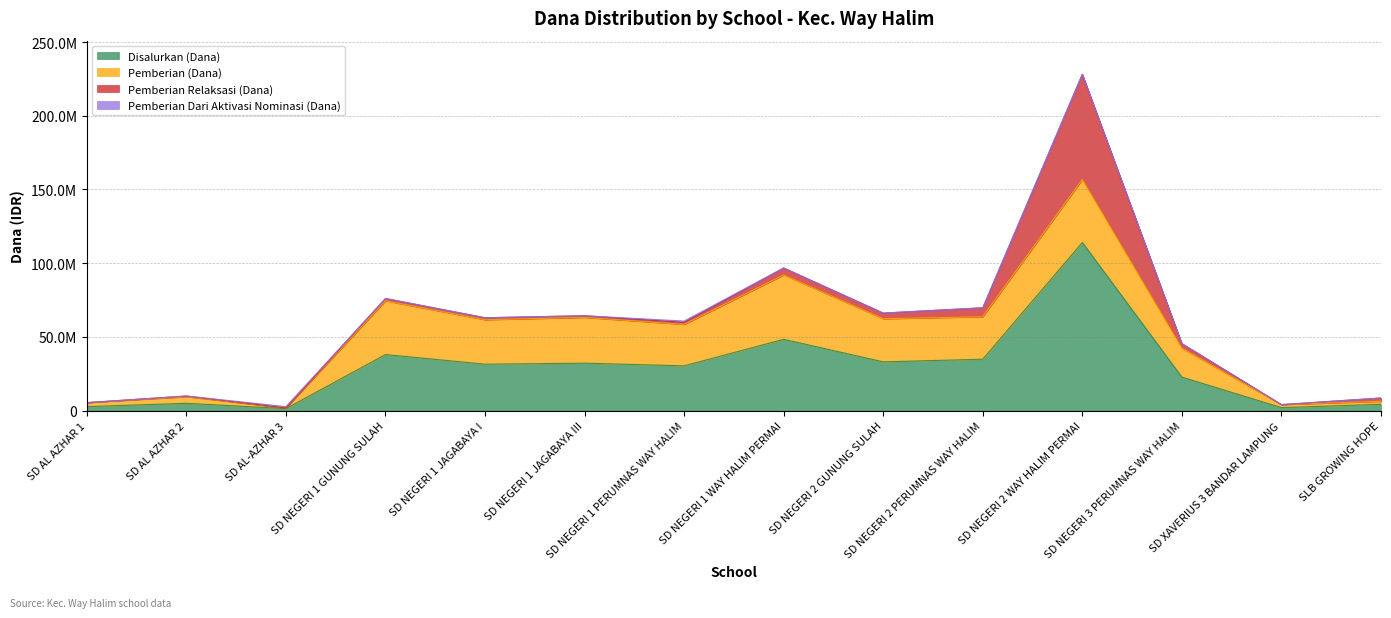

The value of Disalurkan (Dana) at SD NEGERI 2 WAY HALIM PERMAI is 114075000. True or false?

True